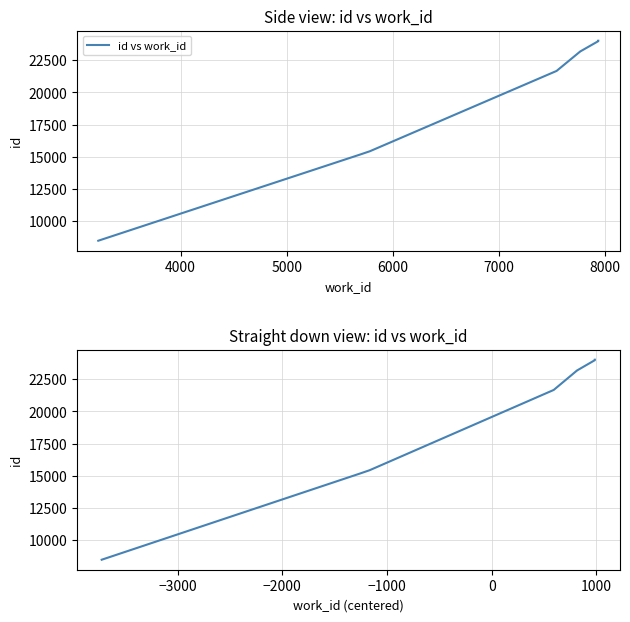

What is the minimum value shown in the chart?

8468